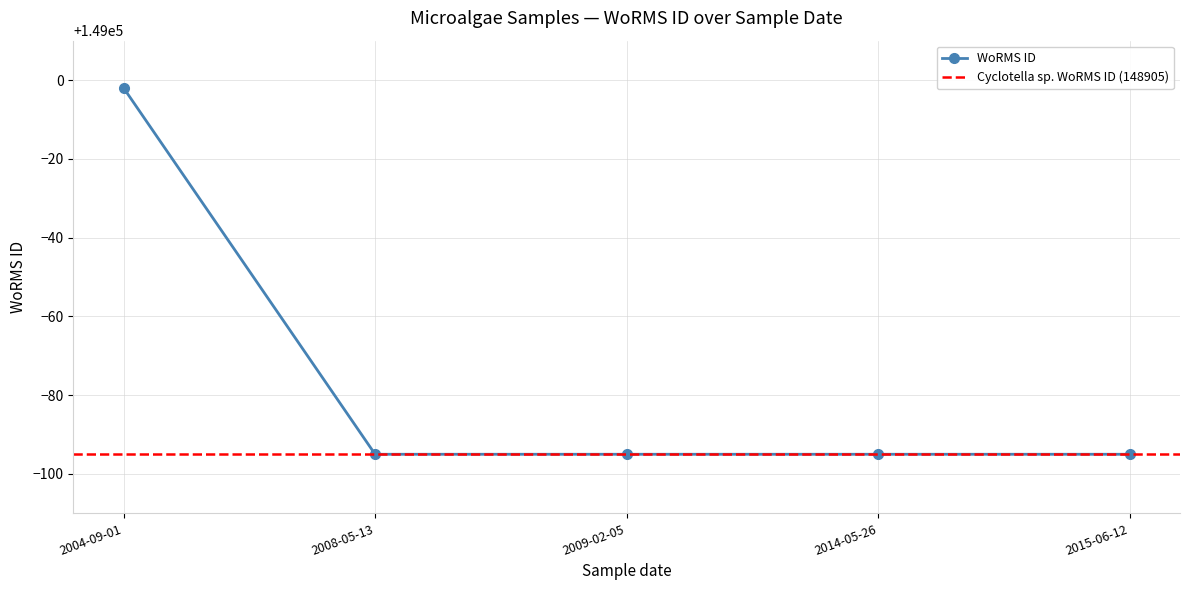

The chart shows a value of 148905 at 2014-05-26. True or false?

True